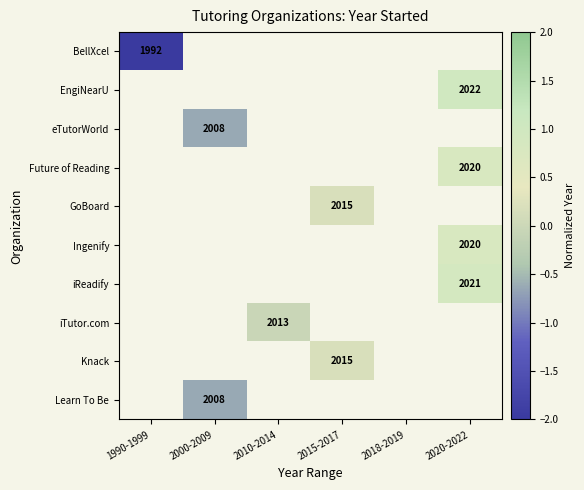

Count the number of data series in this chart.

10